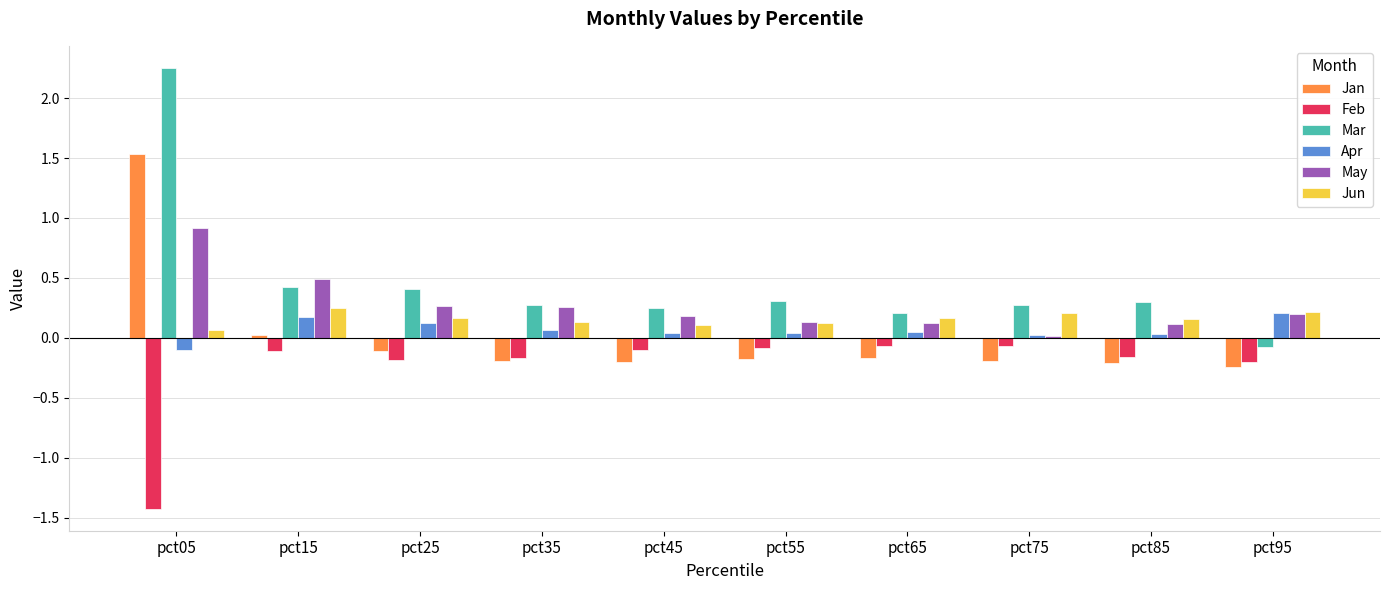

Which series has the widest spread of values?

Mar